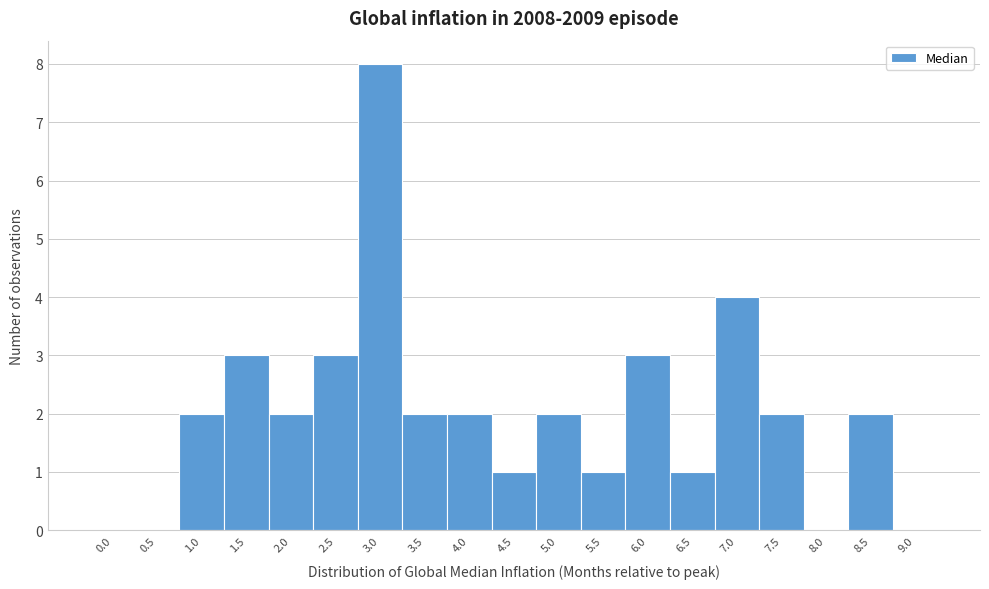

Reading left to right, list all the values displayed in this chart.

0.0=0	0.5=0	1.0=2	1.5=3	2.0=2	2.5=3	3.0=8	3.5=2	4.0=2	4.5=1	5.0=2	5.5=1	6.0=3	6.5=1	7.0=4	7.5=2	8.0=0	8.5=2	9.0=0